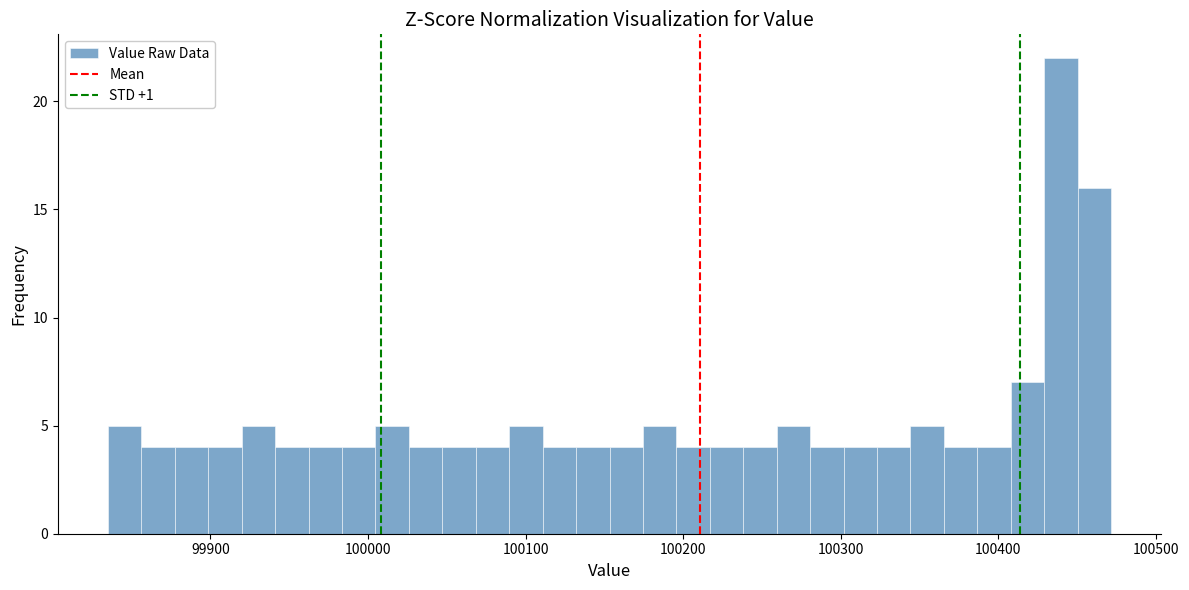

Read against the x-axis, roughly where is the centre of the tallest bar?

100440